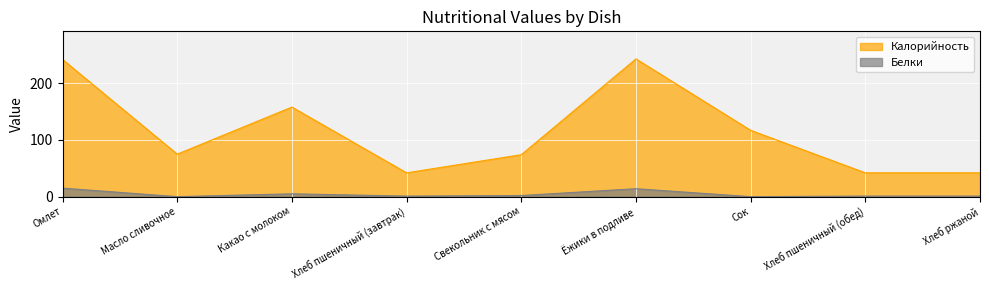

True or false: Калорийность has more than 0 points higher than both neighbors.

True